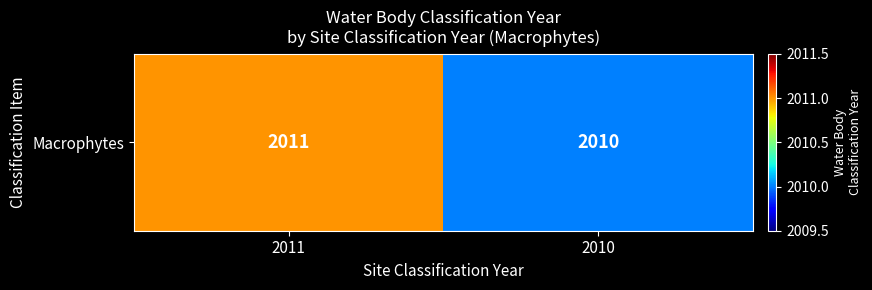

How many distinct data groups are displayed?

1